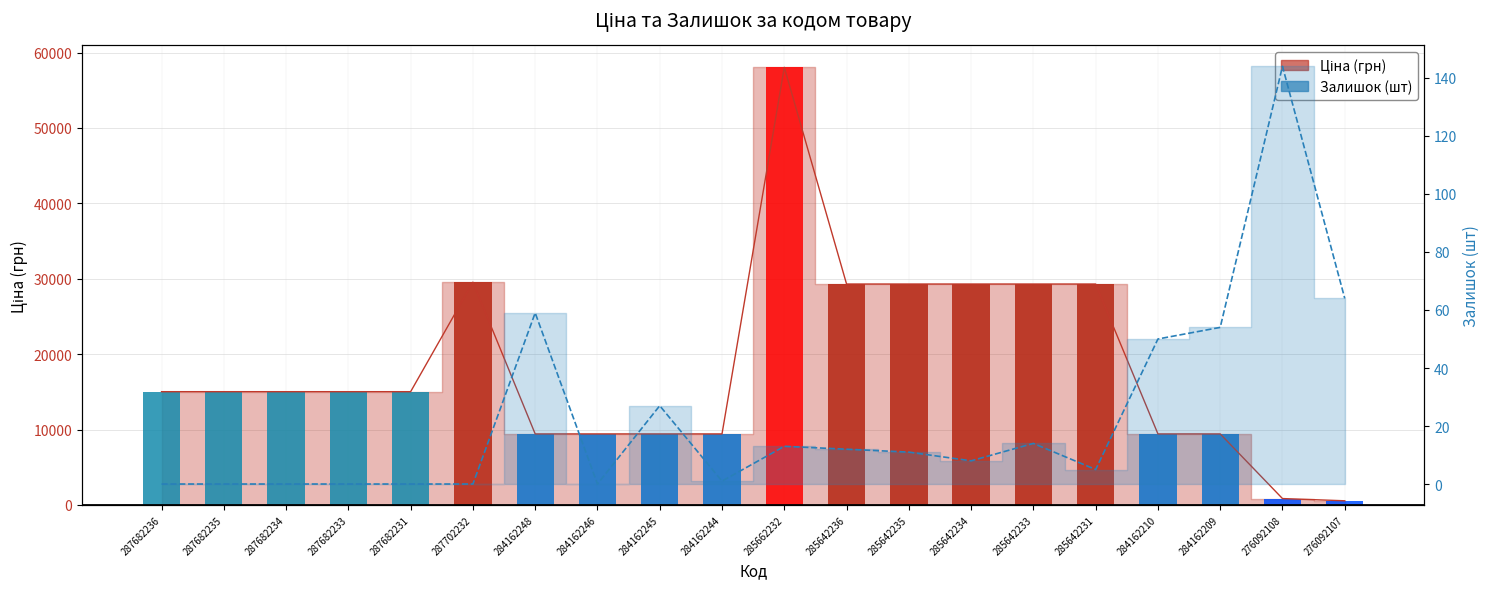

How many bars are there in total?

40